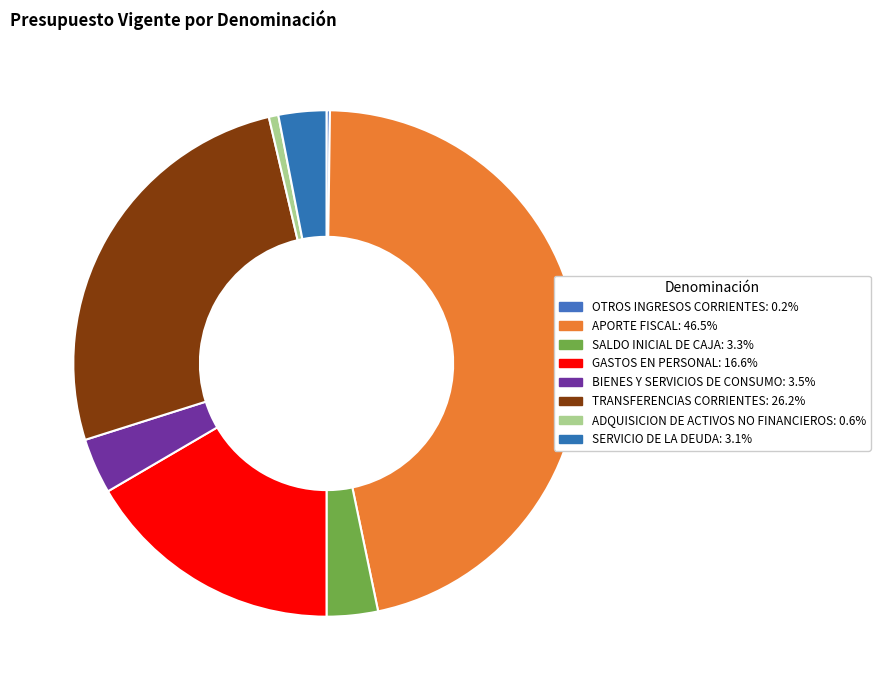

What is the total percentage of ADQUISICION DE ACTIVOS NO FINANCIEROS and SALDO INICIAL DE CAJA?

3.9%